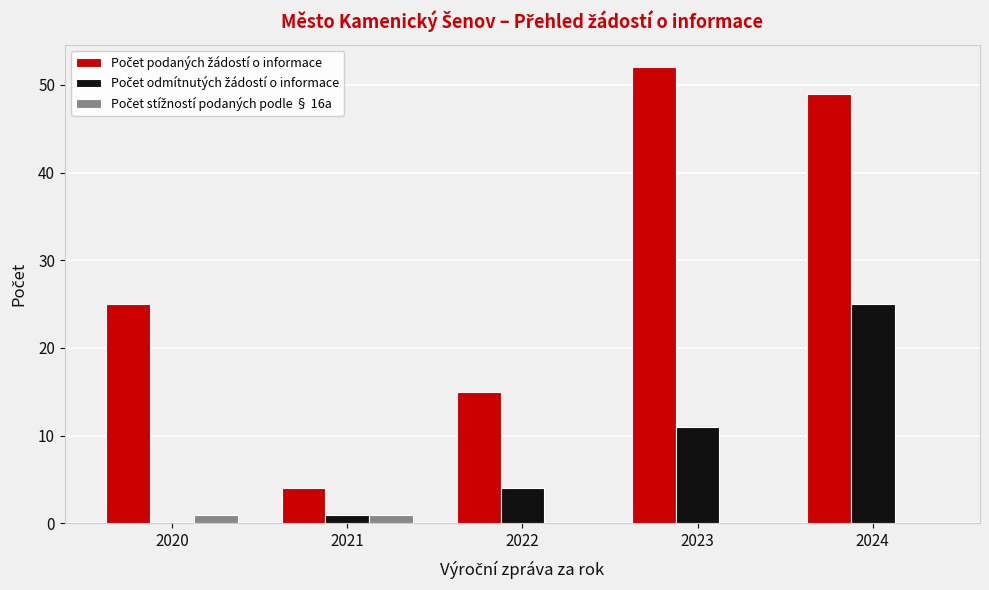

At which category is the sum across all series the highest?

2024